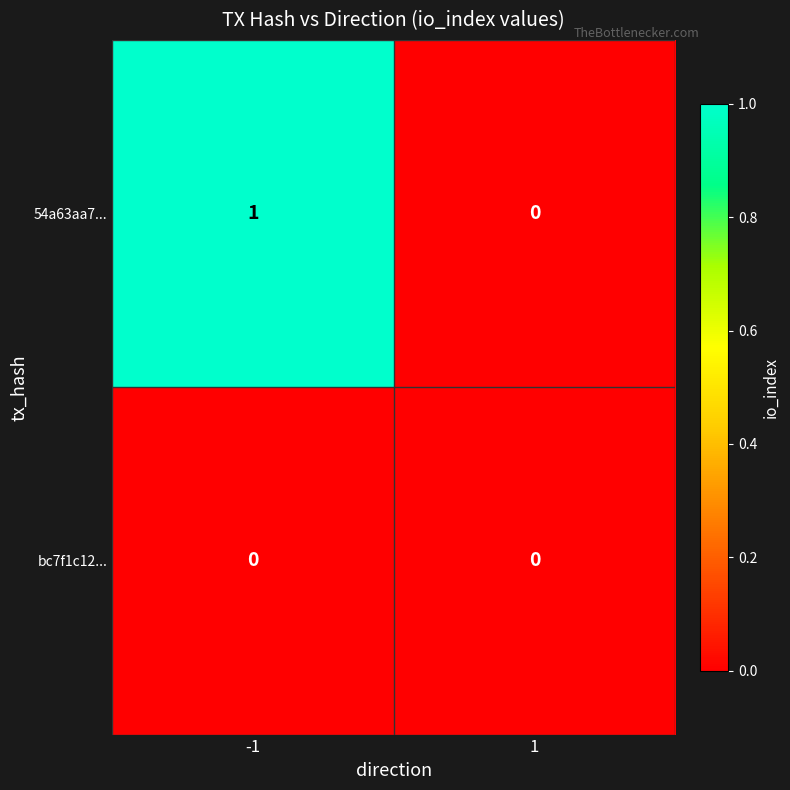

Which series has the widest spread of values?

54a63aa7...